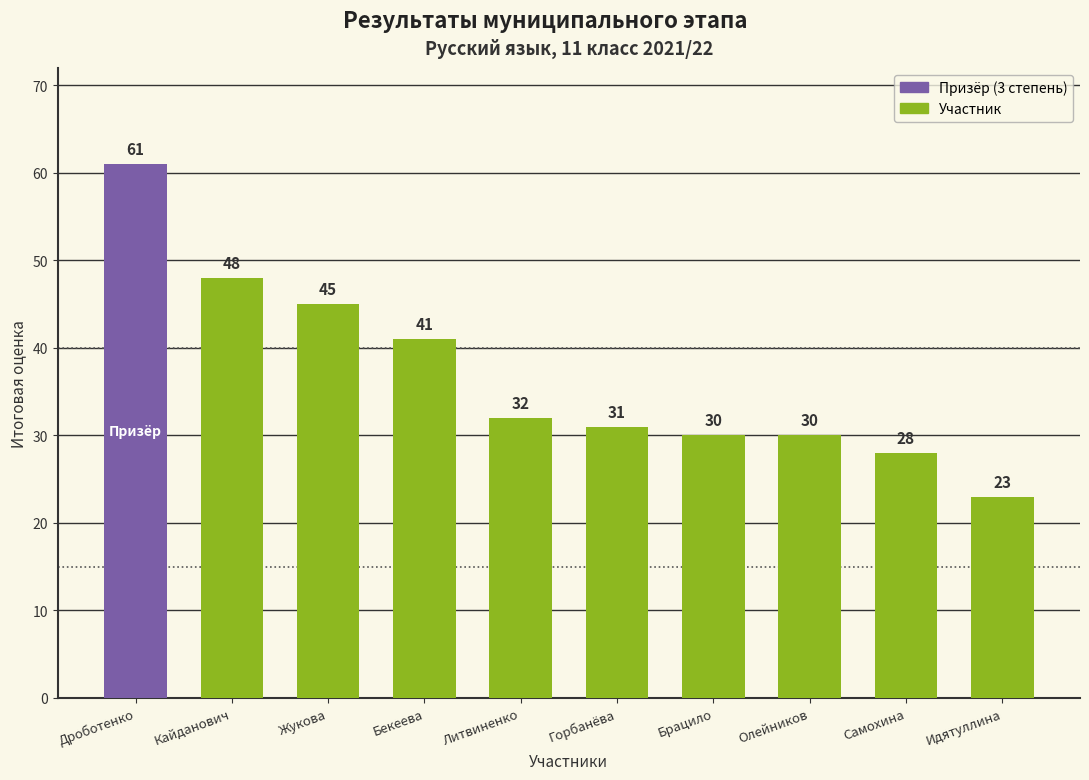

Between Дроботенко and Брацило, which is larger?

Дроботенко